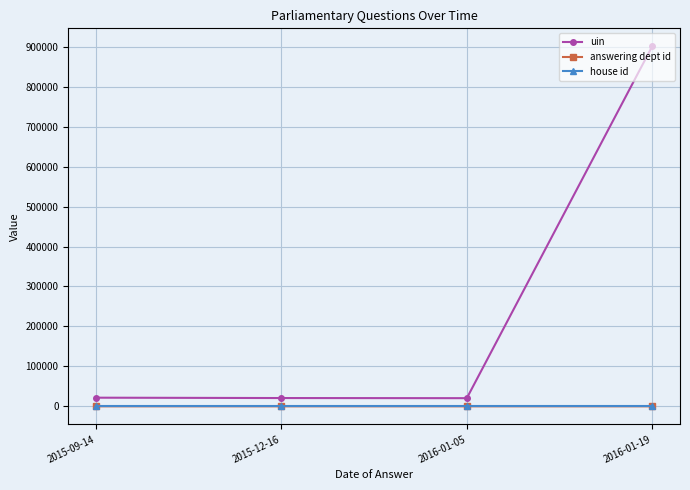

What position from the left is 2015-09-14?

1